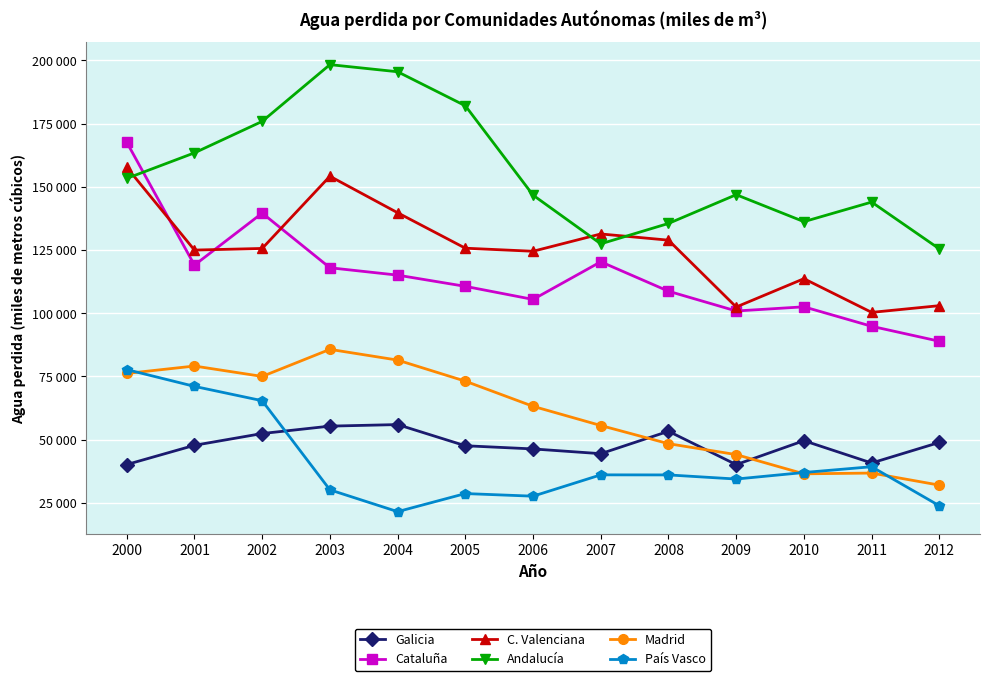

What are all the series names shown in the legend?

Galicia, Cataluña, C. Valenciana, Andalucía, Madrid, País Vasco